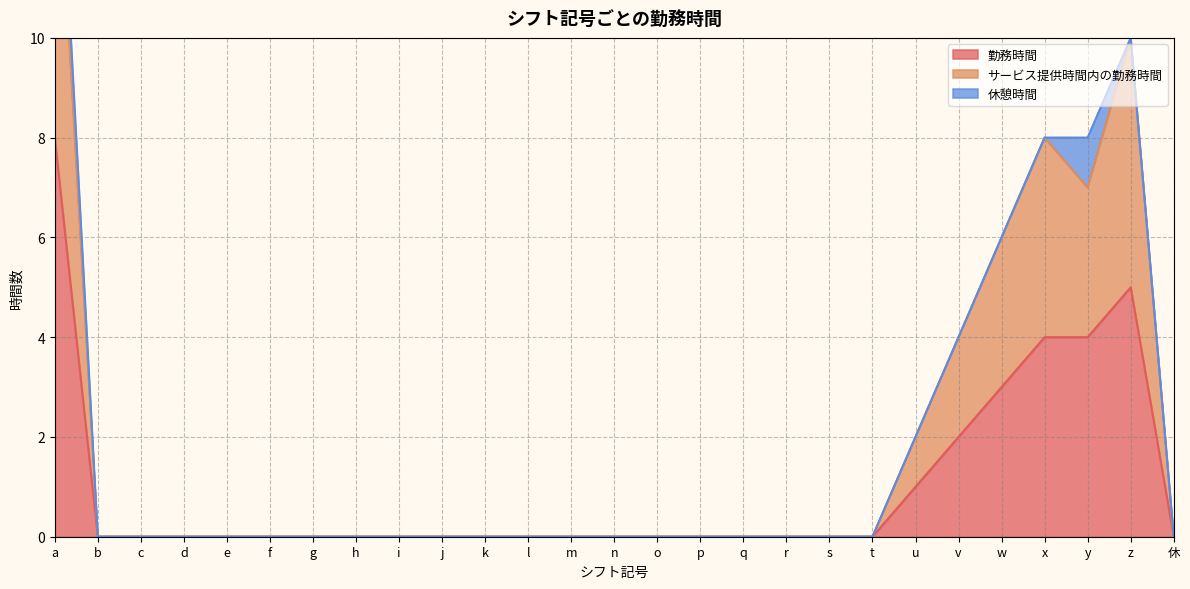

How many categories are shown in the chart?

27